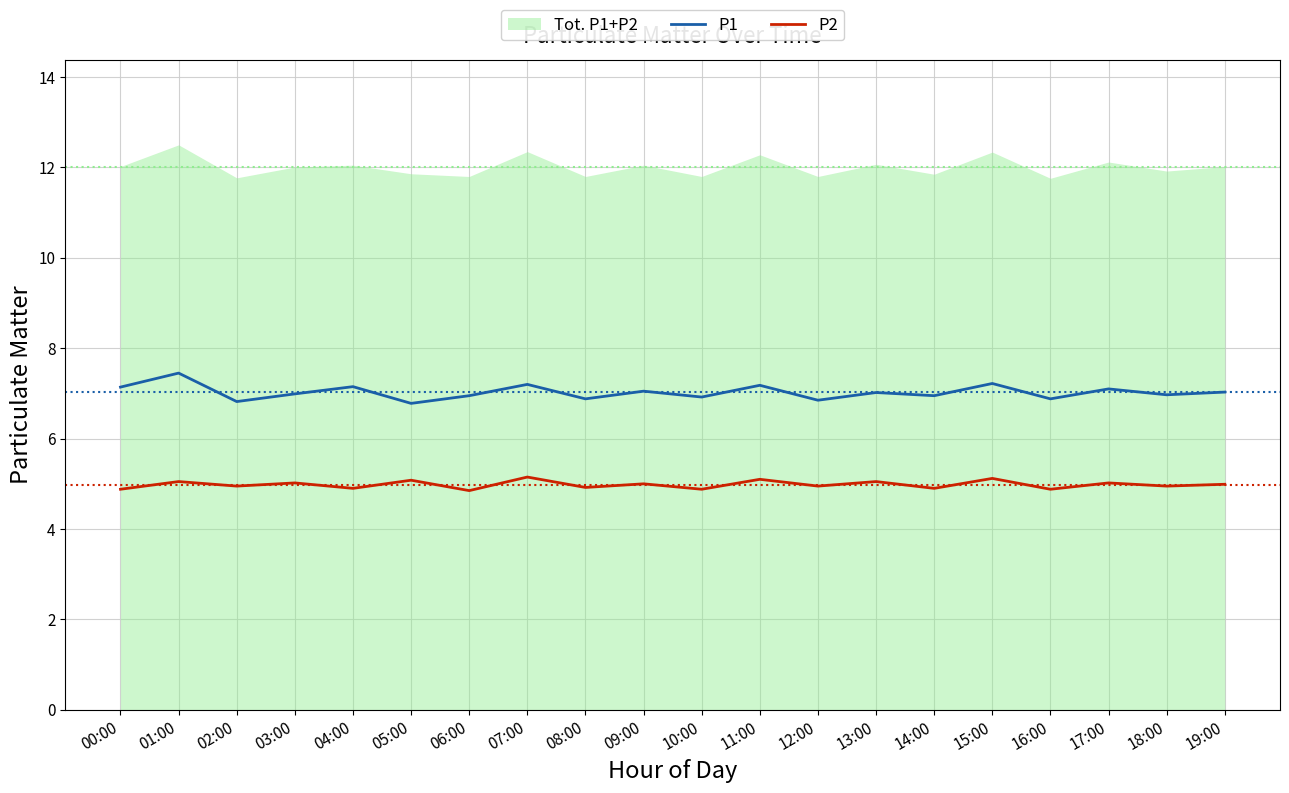

The value of P2 at 12:00 is 1.5. True or false?

False